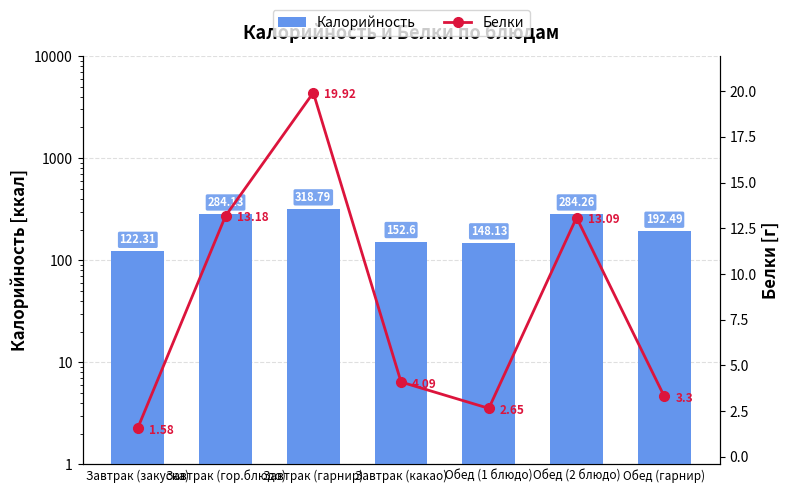

How many data points in Калорийность are above 192?

4